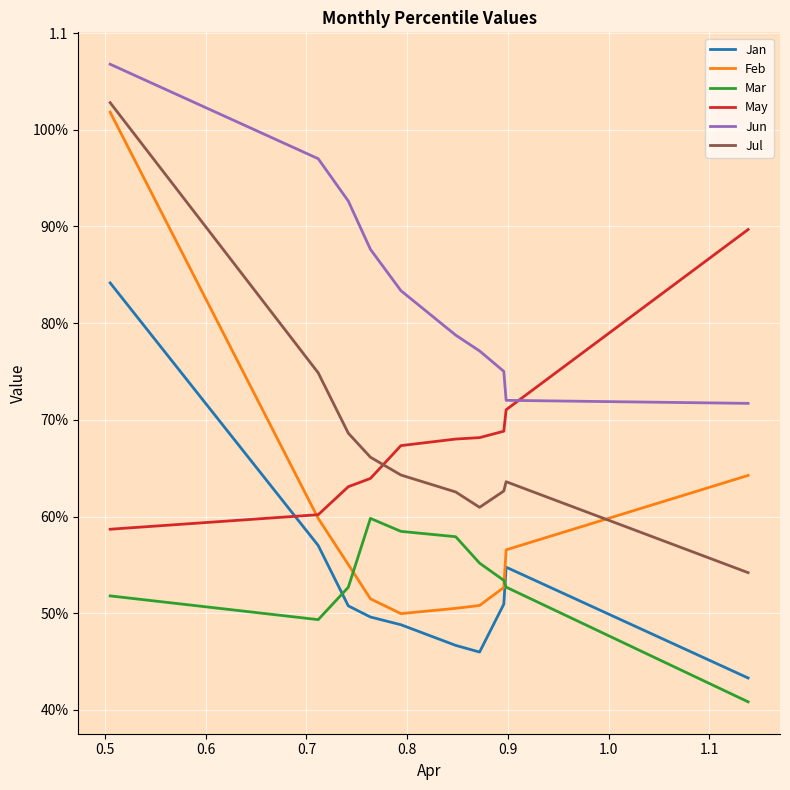

What are all the series names shown in the legend?

Jan, Feb, Mar, May, Jun, Jul